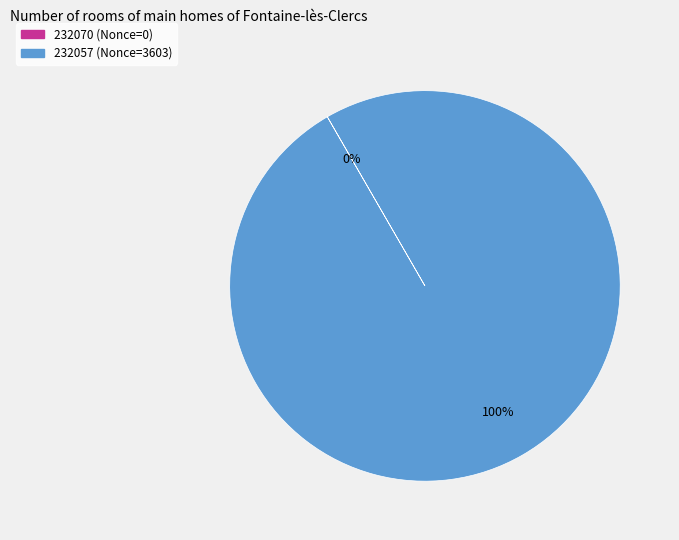

Which category has the biggest portion of the pie?

232057